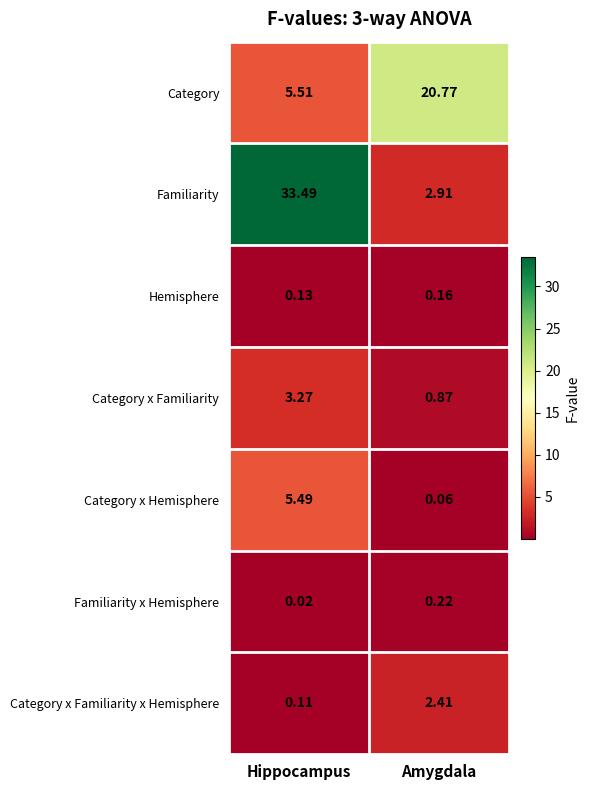

What is the difference between the highest and lowest values at Amygdala?

20.7